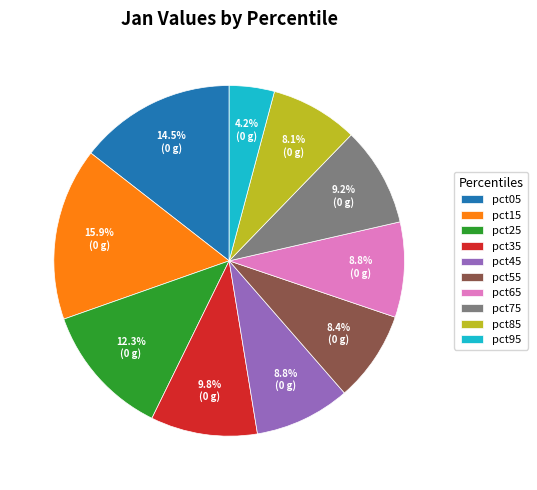

Is it true that pct75 is 16% of the pie?

False